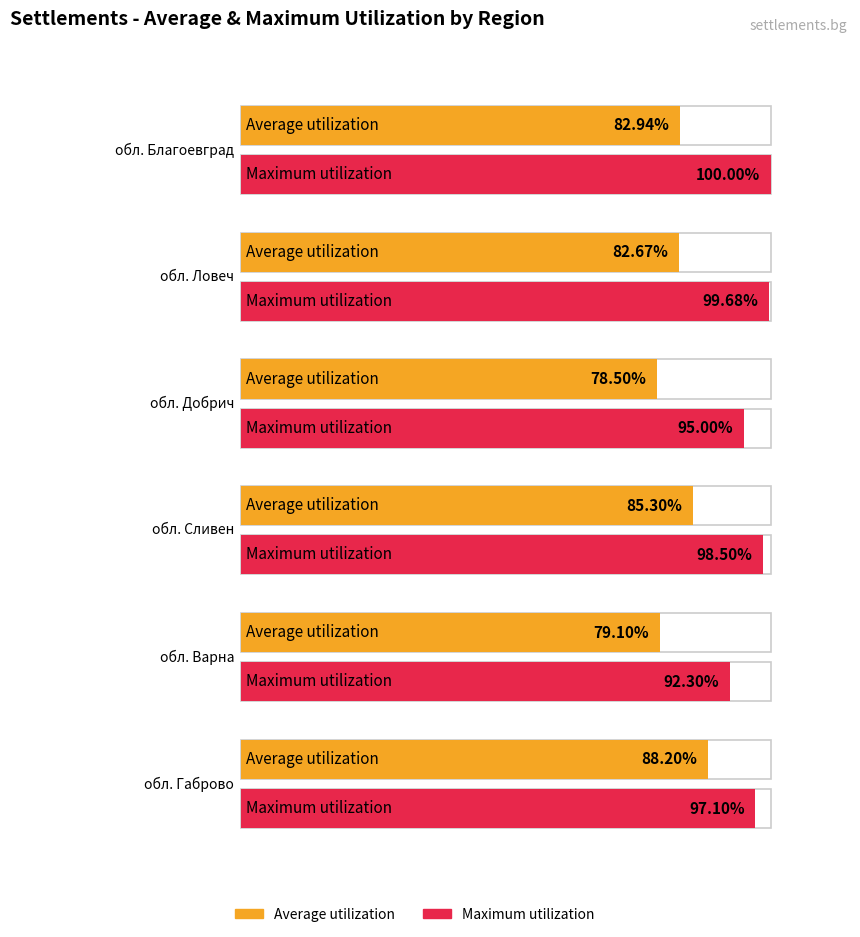

What are all the series names shown in the legend?

Average utilization, Maximum utilization